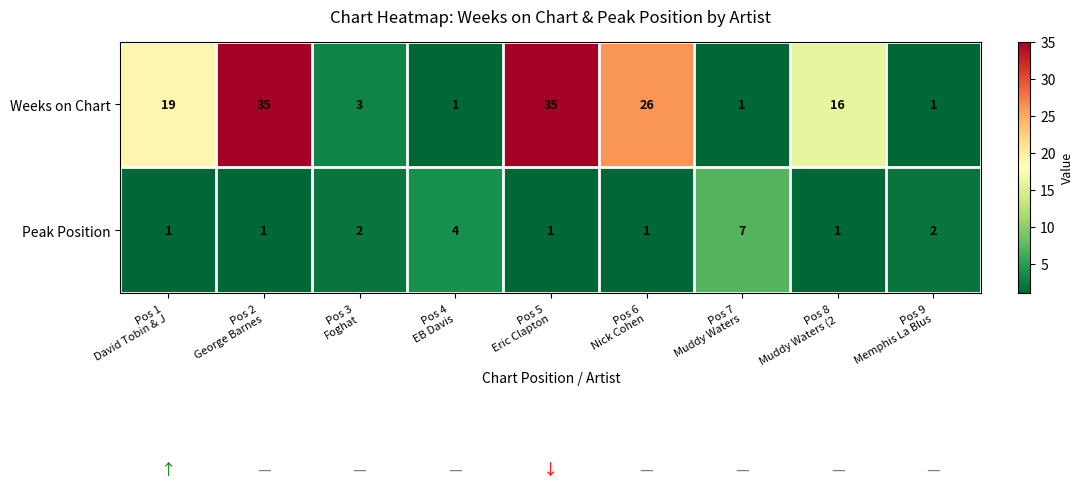

What is the difference between the second highest and second lowest values in the Peak Position series?

3